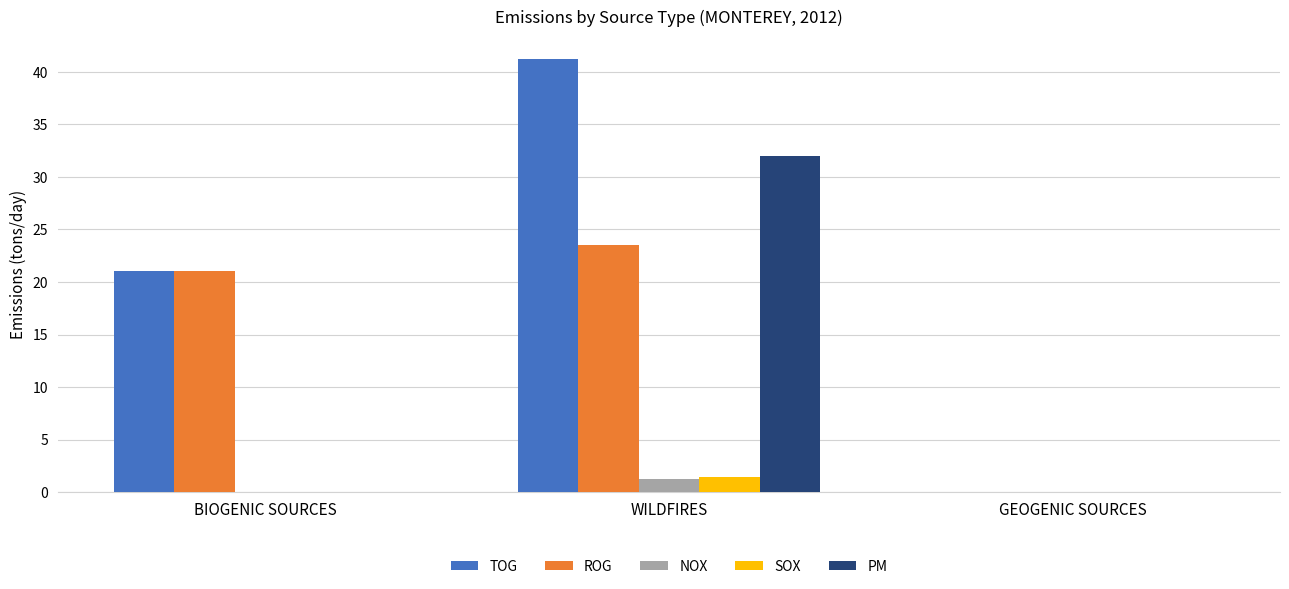

Which series has the largest total across all categories?

TOG